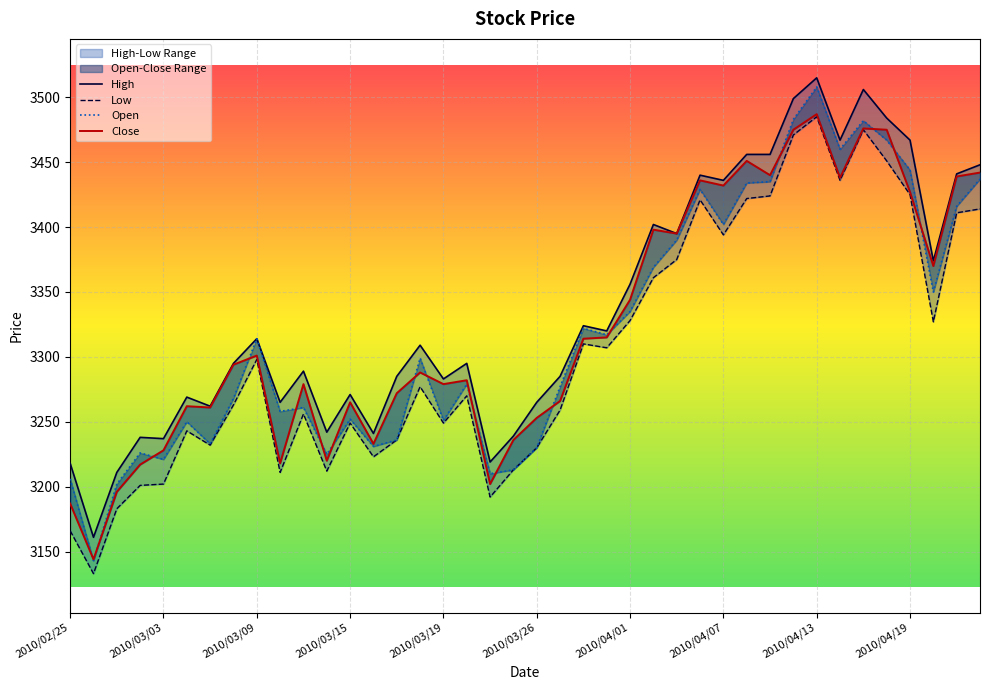

At which label does Low first exceed 3277?

2010/03/09